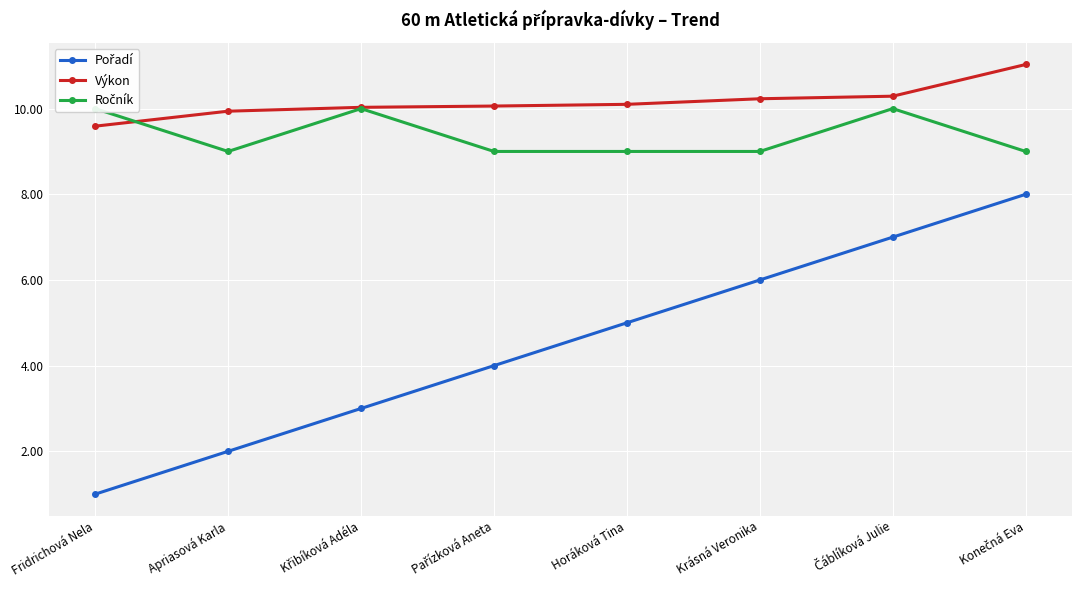

Is the value of Ročník at Krásná Veronika greater than the value of Pořadí at Pařízková Aneta?

Yes